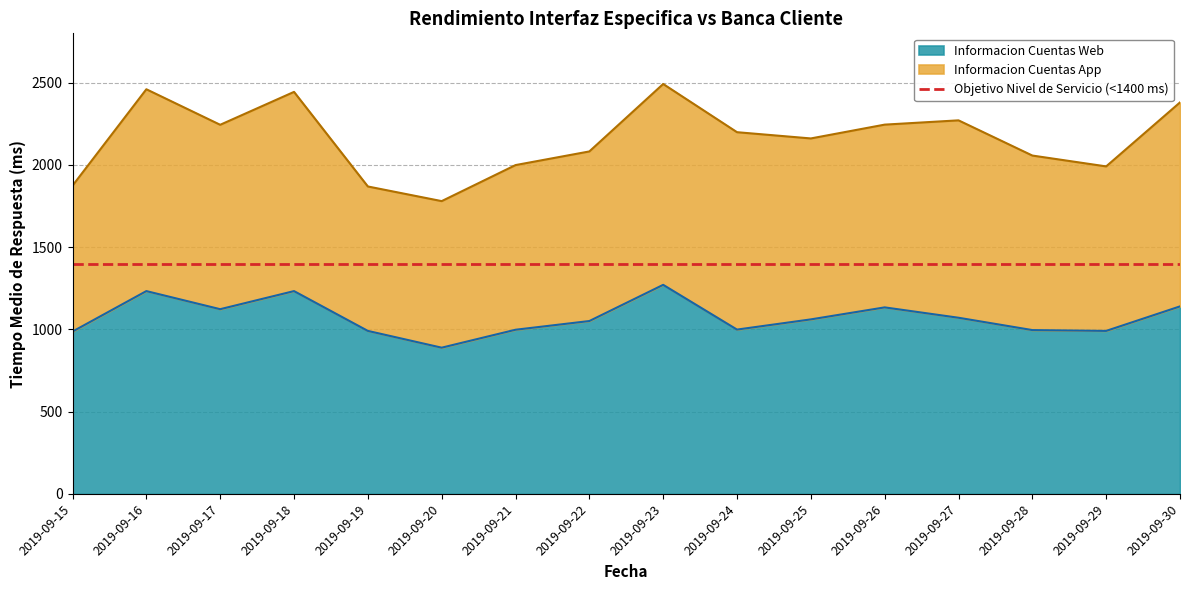

Which category has the lowest value across all series?

2019-09-20